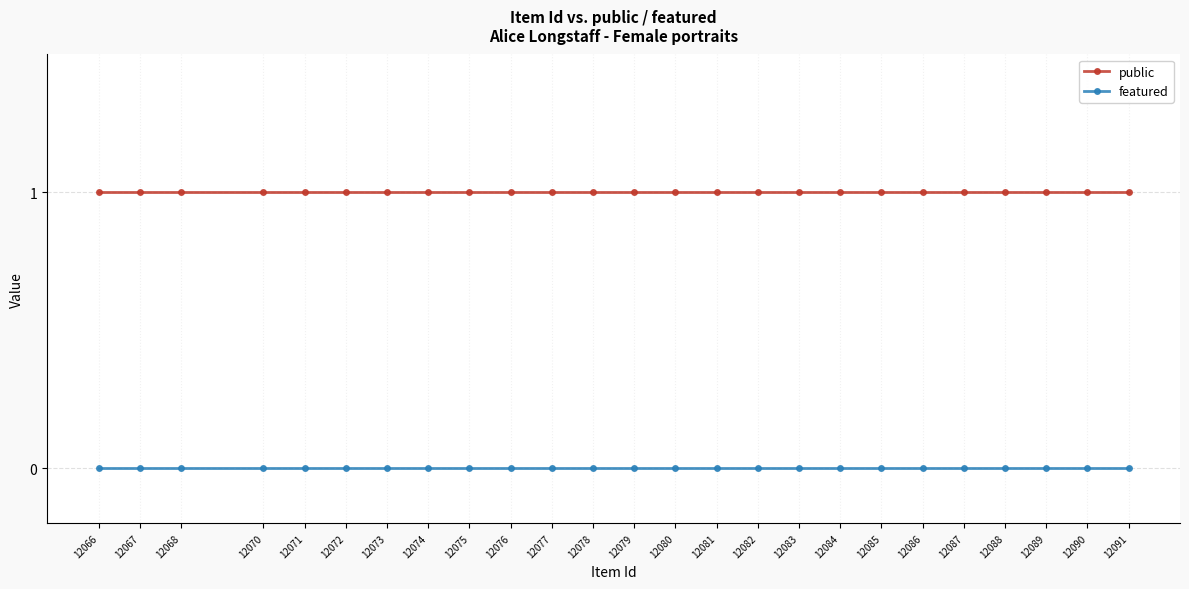

True or false: featured and public intersect in this chart.

False